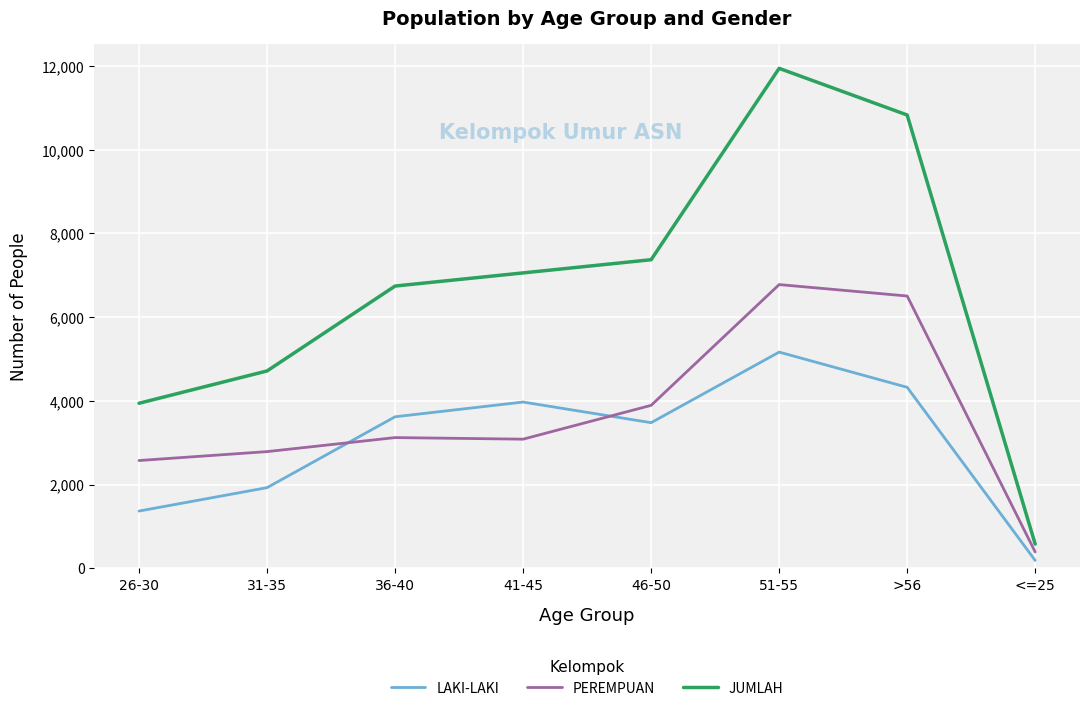

What is the difference between the maximum and minimum values in the LAKI-LAKI series?

4977